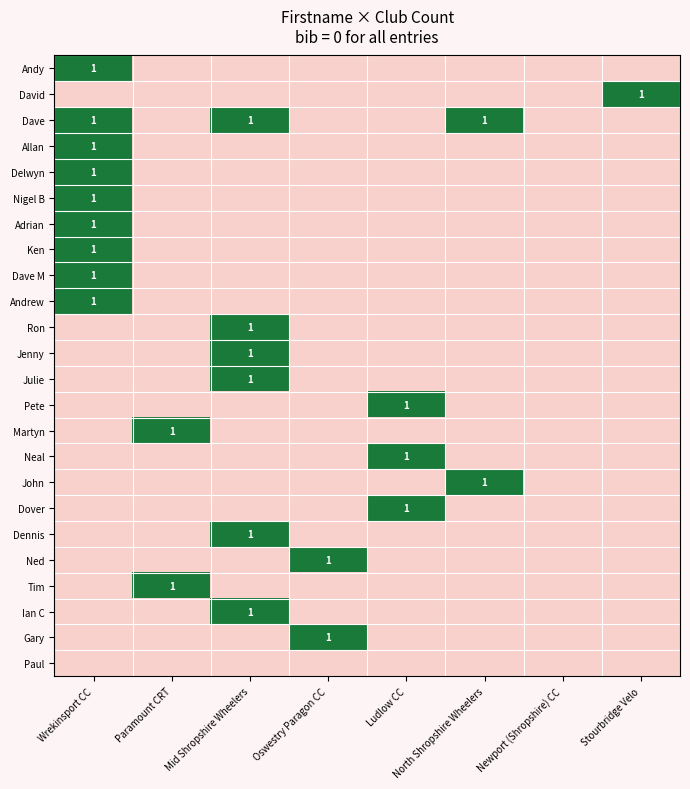

The value of Dave at North Shropshire Wheelers is 2. True or false?

False